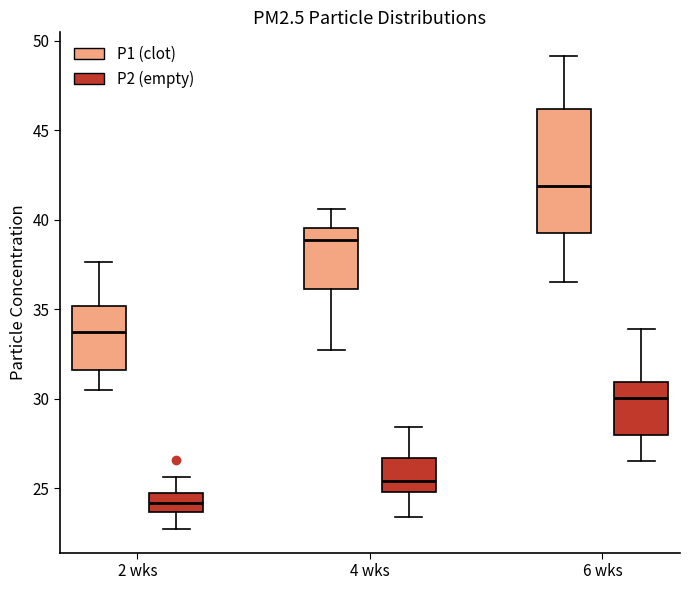

Comparing the boxes themselves (not the whiskers), which one is the tallest?

6 wks (P1 (clot))